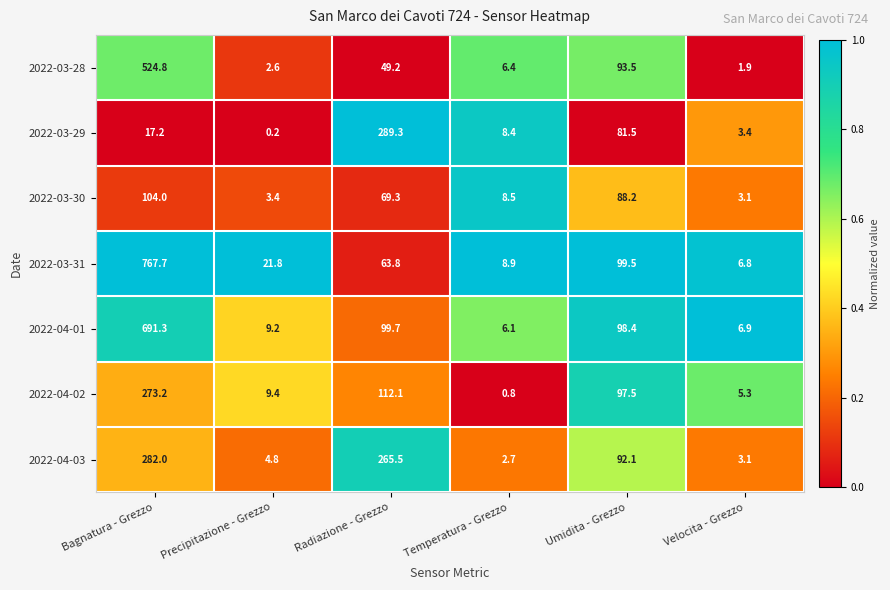

Which series has the largest total across all categories?

2022-03-31